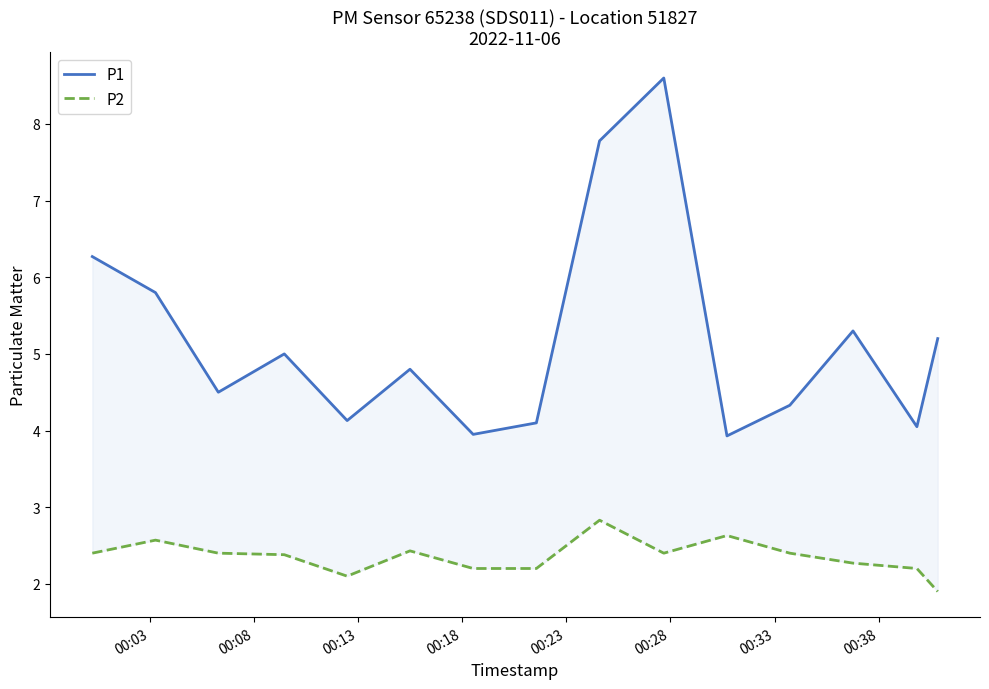

What are all the series names shown in the legend?

P1, P2